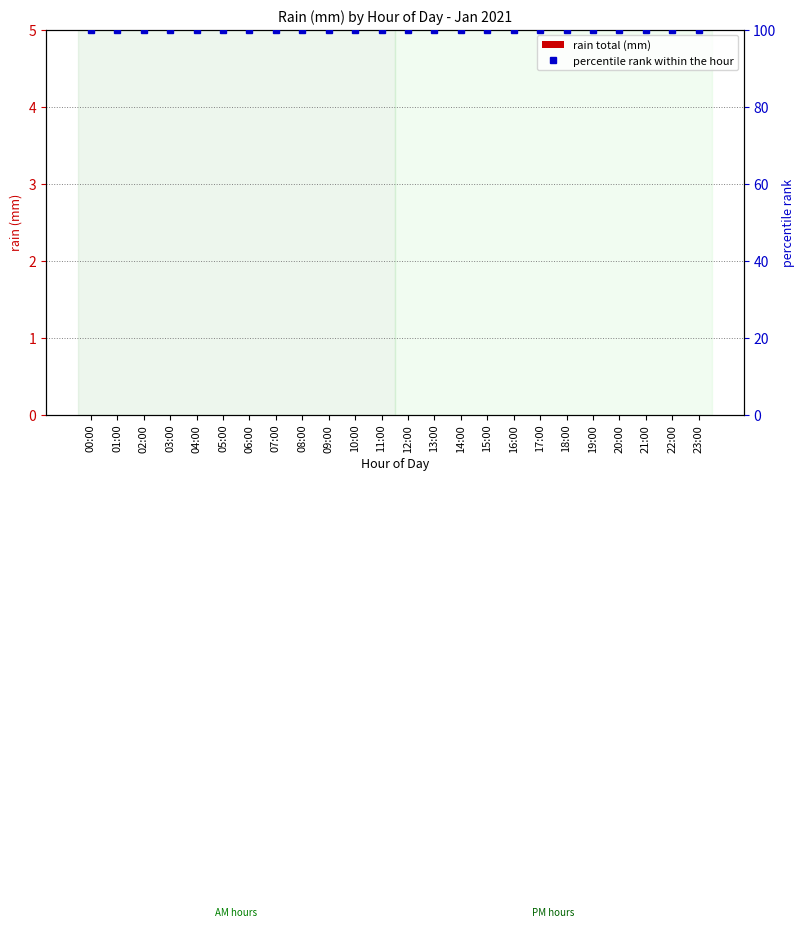

Which category has the highest value across all series?

00:00